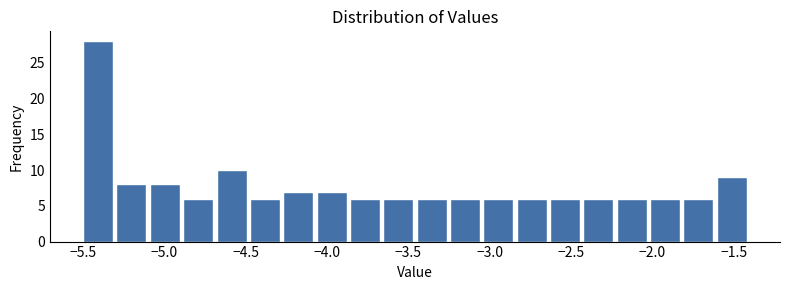

Reading left to right, list every bar in this chart as the range it spans on the x-axis followed by its height. Neither the bar edges nor the heights are printed on the chart, so give them approximately, as read against the axes.

-5.500 to -5.295: 28
-5.295 to -5.090: 8
-5.090 to -4.885: 8
-4.885 to -4.680: 6
-4.680 to -4.475: 10
-4.475 to -4.270: 6
-4.270 to -4.065: 7
-4.065 to -3.860: 7
-3.860 to -3.655: 6
-3.655 to -3.450: 6
-3.450 to -3.245: 6
-3.245 to -3.040: 6
-3.040 to -2.835: 6
-2.835 to -2.630: 6
-2.630 to -2.425: 6
-2.425 to -2.220: 6
-2.220 to -2.015: 6
-2.015 to -1.810: 6
-1.810 to -1.605: 6
-1.605 to -1.400: 9